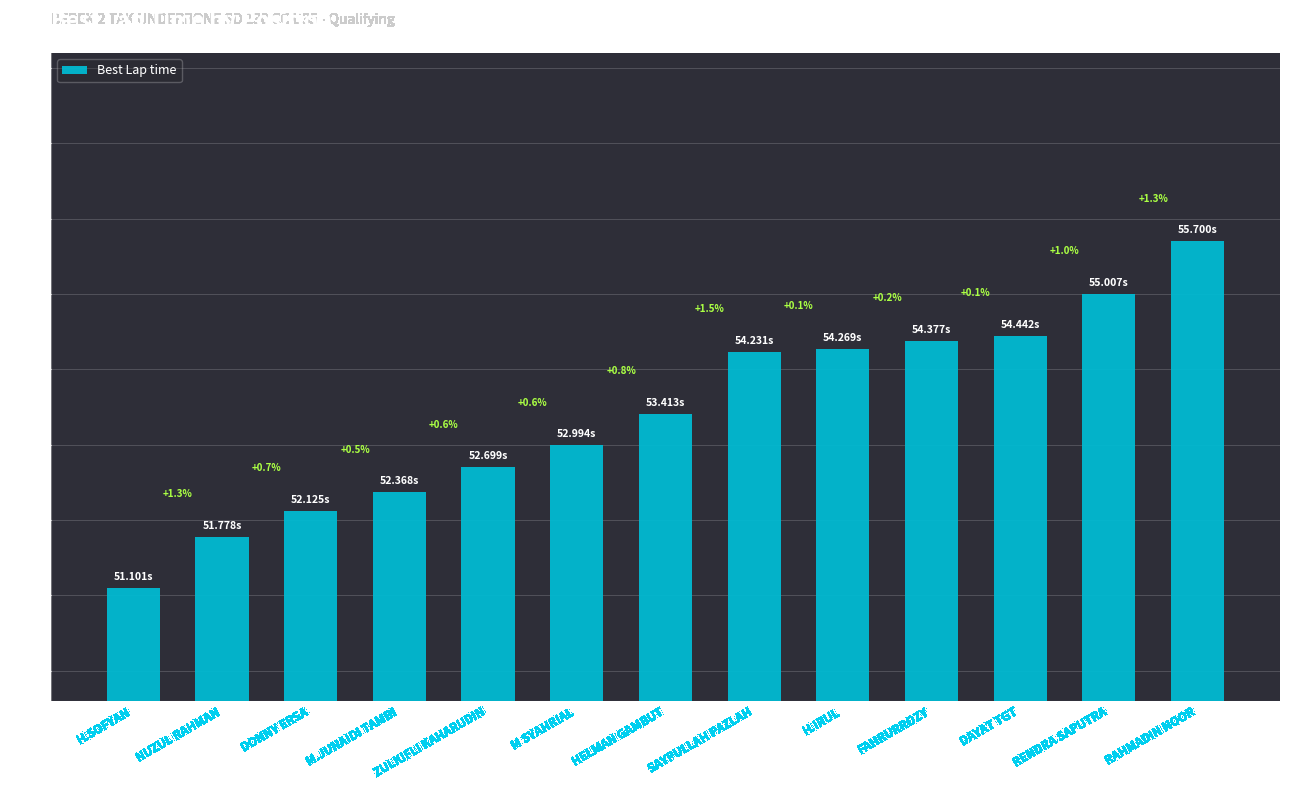

Rank the categories by value from highest to lowest.

RAHMADIN NOOR, RENDRA SAPUTRA, DAYAT TGT, FAHRURROZY, H.IRUL, SAYPULLAH PAZLAH, HELMAN GAMBUT, M SYAHRIAL, ZULKIFLI KAHARUDIN, M.JUNAIDI TAMBI, DONNY ERSA, NUZUL RAHMAN, H.SOFYAN